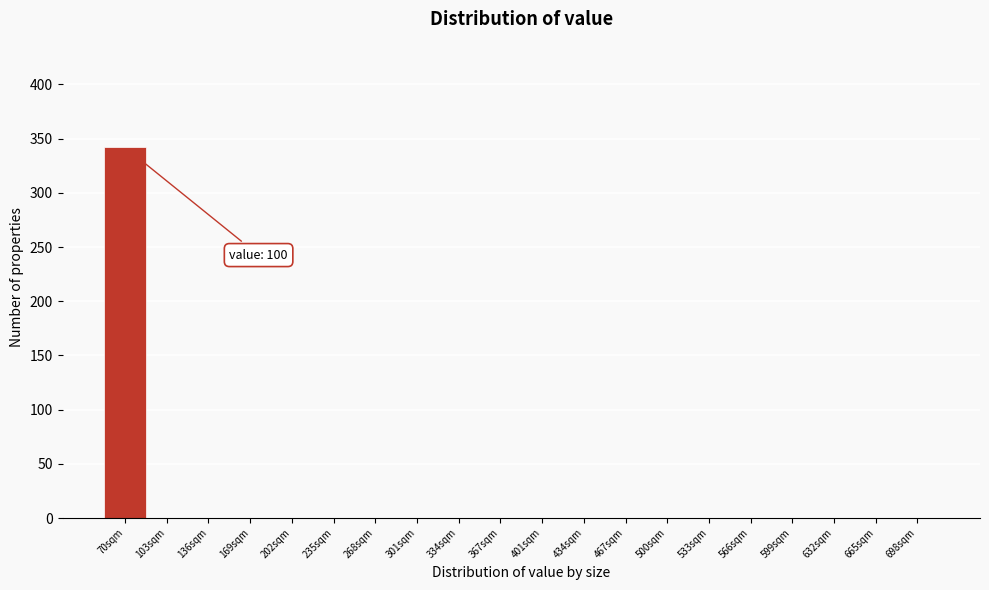

Reading left to right, list all the values displayed in this chart.

70sqm=342	103sqm=0	136sqm=0	169sqm=0	202sqm=0	235sqm=0	268sqm=0	301sqm=0	334sqm=0	367sqm=0	401sqm=0	434sqm=0	467sqm=0	500sqm=0	533sqm=0	566sqm=0	599sqm=0	632sqm=0	665sqm=0	698sqm=0